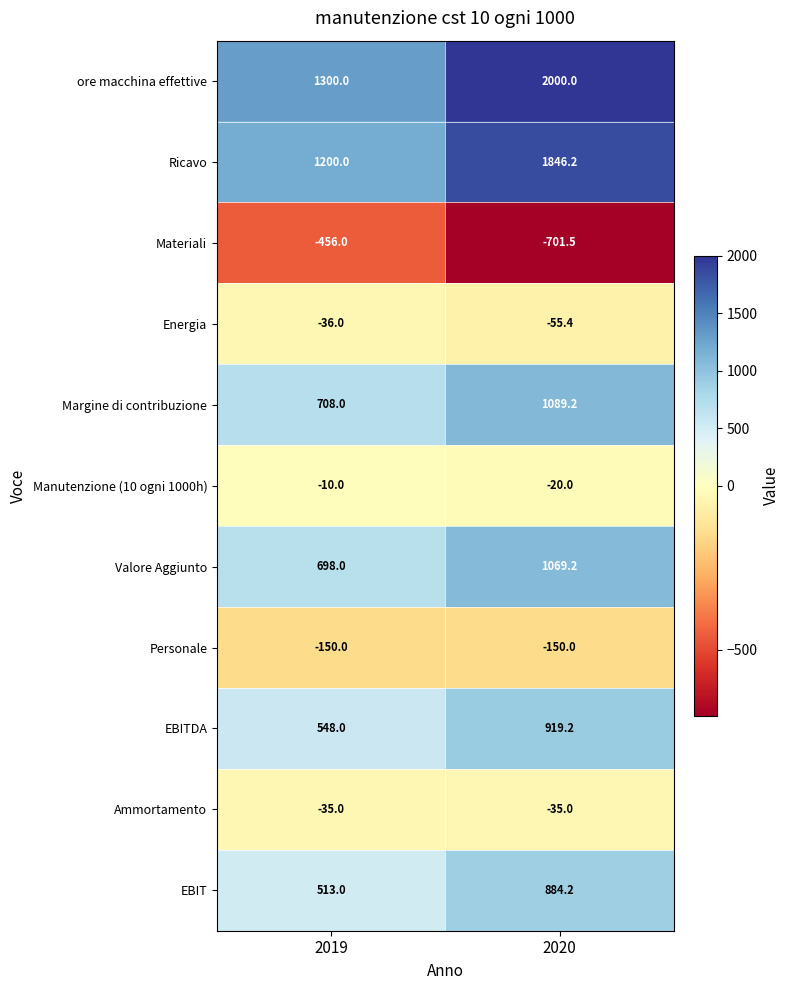

What is the total value across all series at 2020?

6846.1